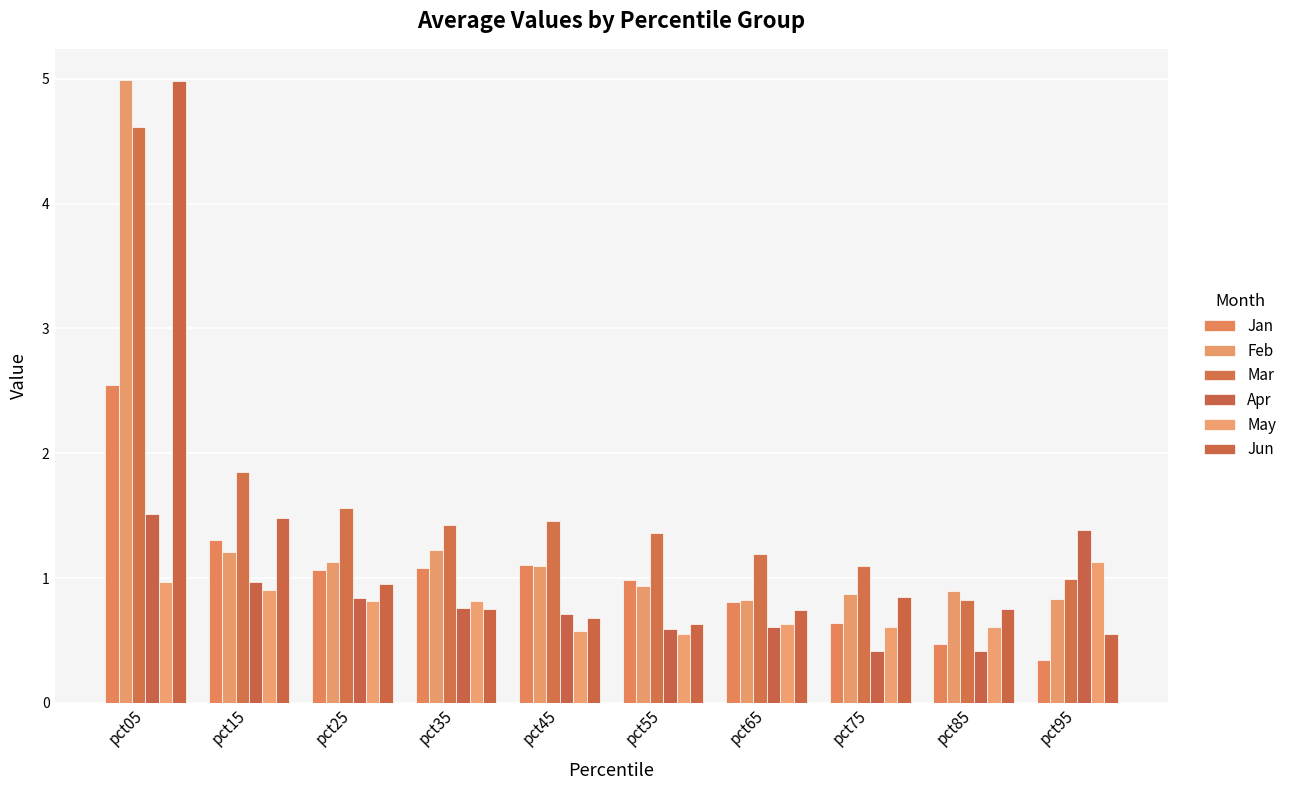

True or false: May has a value of 0.1 at pct65.

False